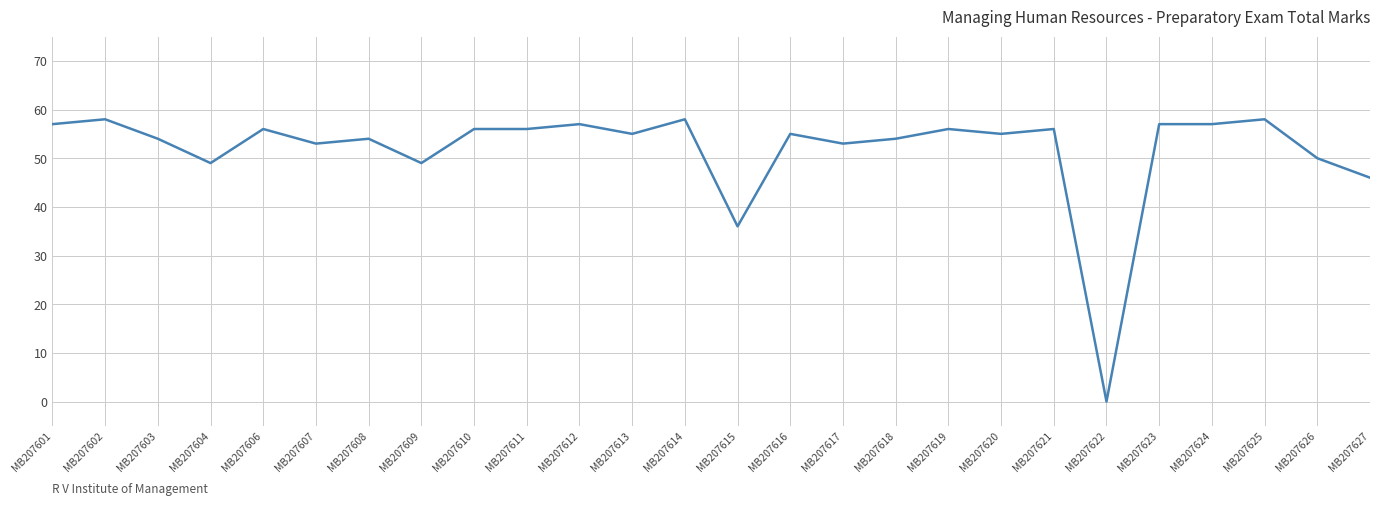

Reading right to left, extract all data points from this chart.

MB207627=46	MB207626=50	MB207625=58	MB207624=57	MB207623=57	MB207622=0	MB207621=56	MB207620=55	MB207619=56	MB207618=54	MB207617=53	MB207616=55	MB207615=36	MB207614=58	MB207613=55	MB207612=57	MB207611=56	MB207610=56	MB207609=49	MB207608=54	MB207607=53	MB207606=56	MB207604=49	MB207603=54	MB207602=58	MB207601=57